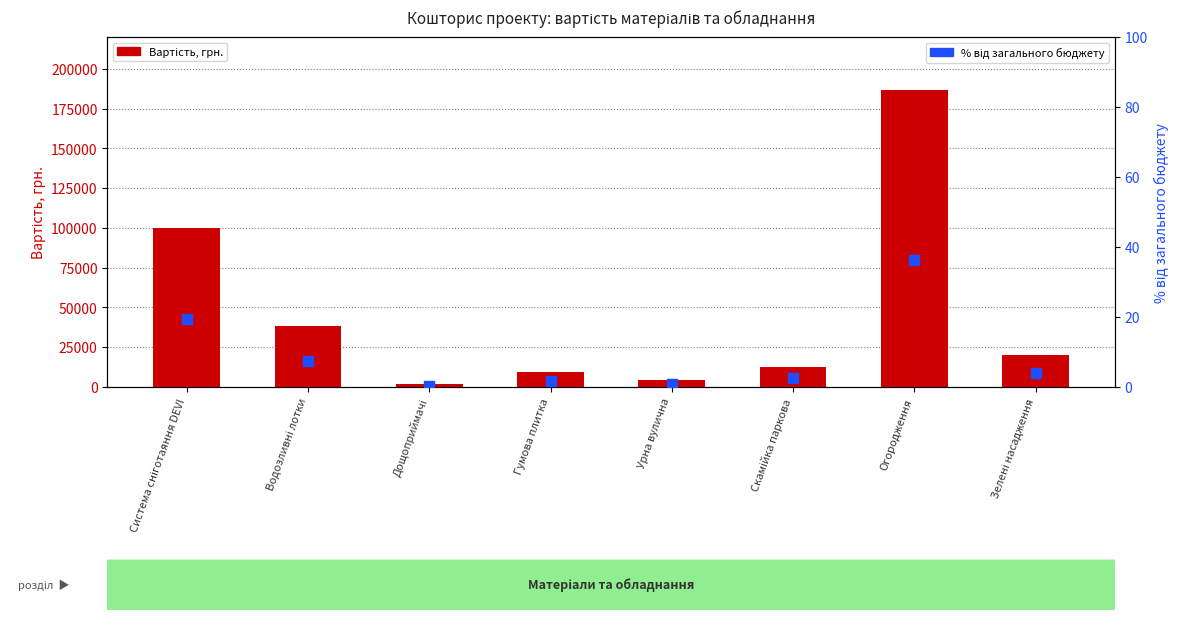

Which series reaches the minimum Y coordinate?

% від загального бюджету